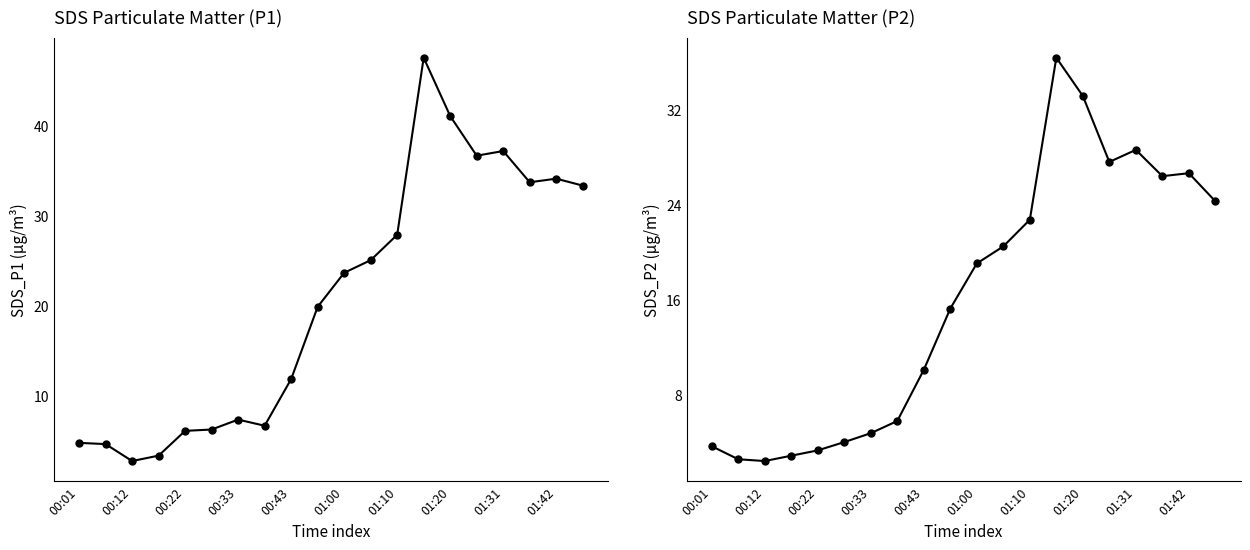

Is the value of SDS_P2 at 01:31 greater than the value of SDS_P1 at 01:20?

Yes